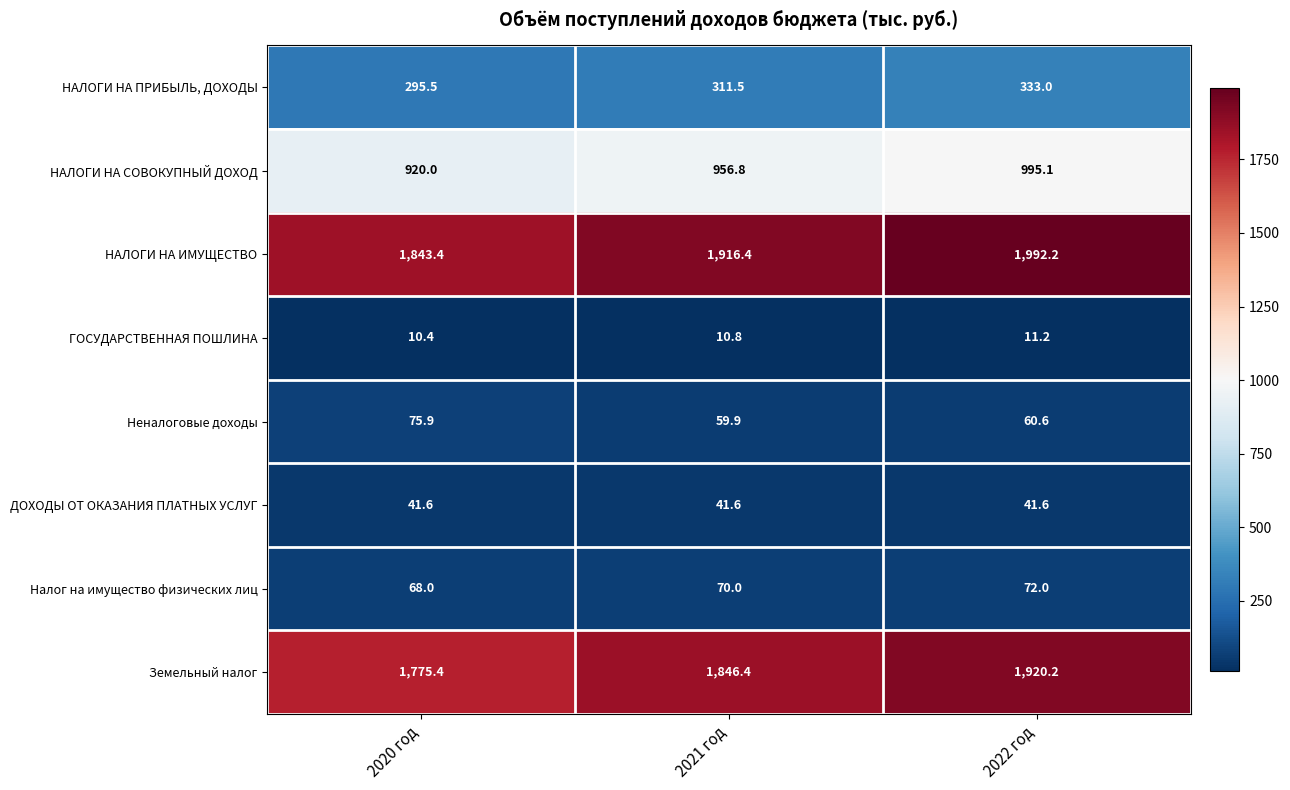

What is the smallest value displayed?

10.4